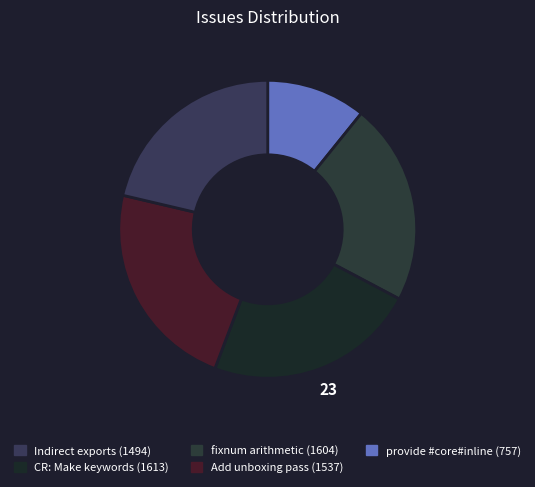

How many slices are in this pie chart?

5